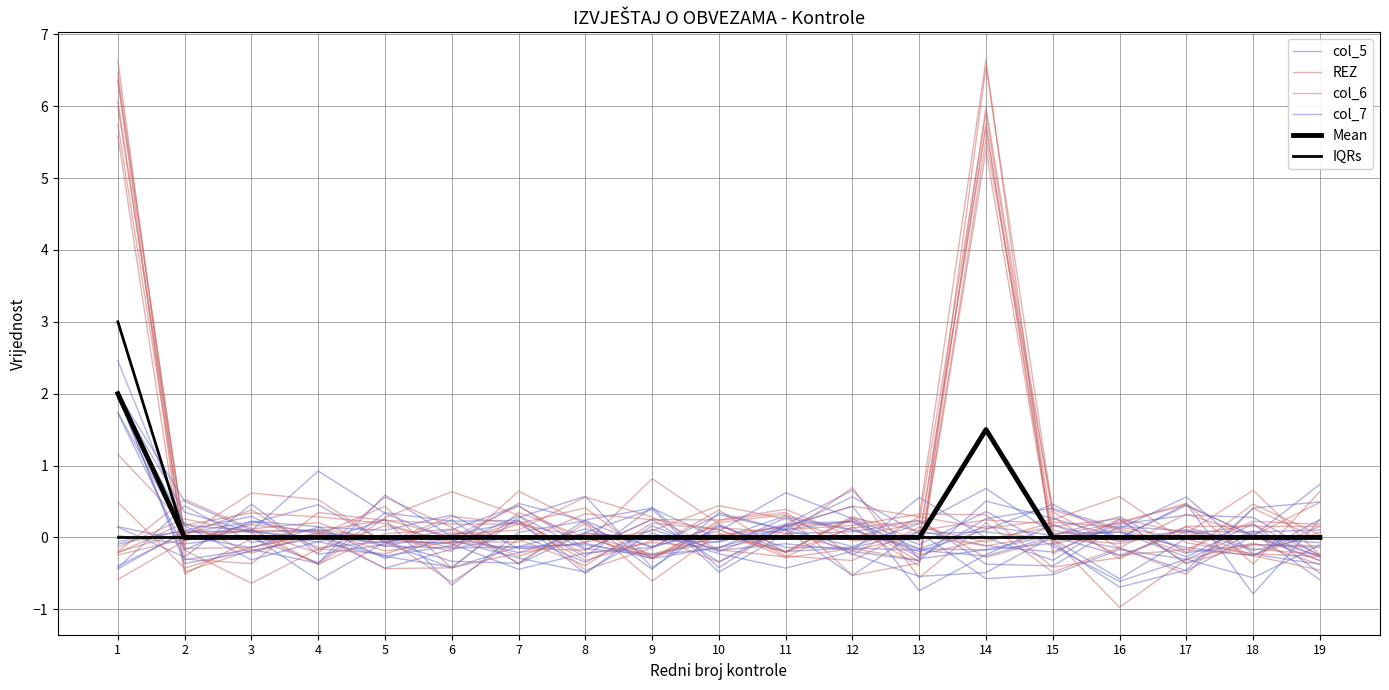

Which series ends up on top after the final intersection of Mean and col_7?

col_7